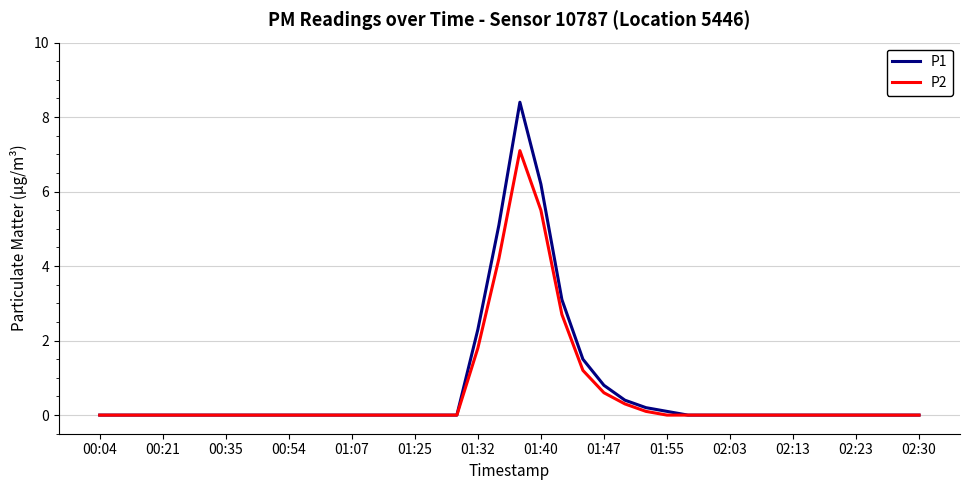

List the series in order of their peak value, highest first.

P1, P2